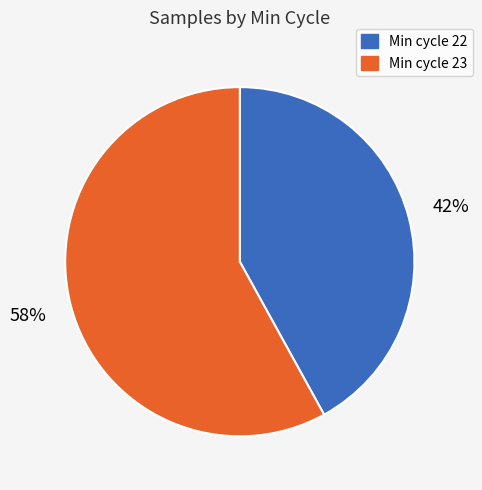

Does any single category account for the majority?

Yes